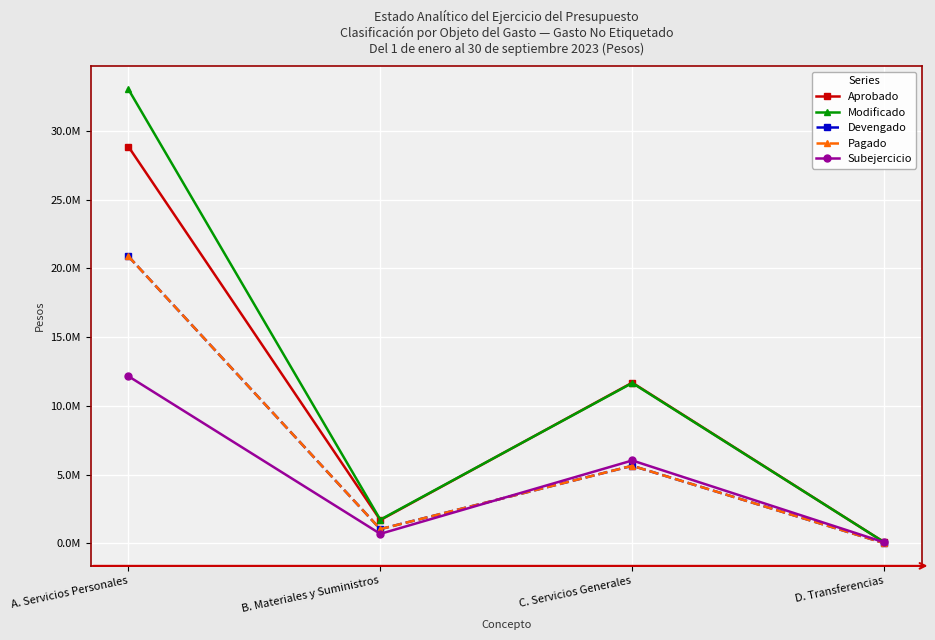

What are all the series names shown in the legend?

Aprobado, Modificado, Devengado, Pagado, Subejercicio